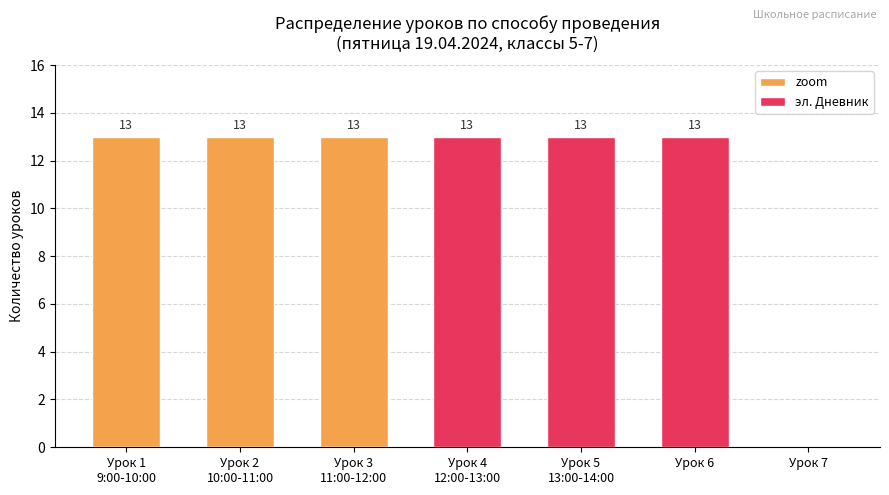

What is the sum of all эл. Дневник values?

39